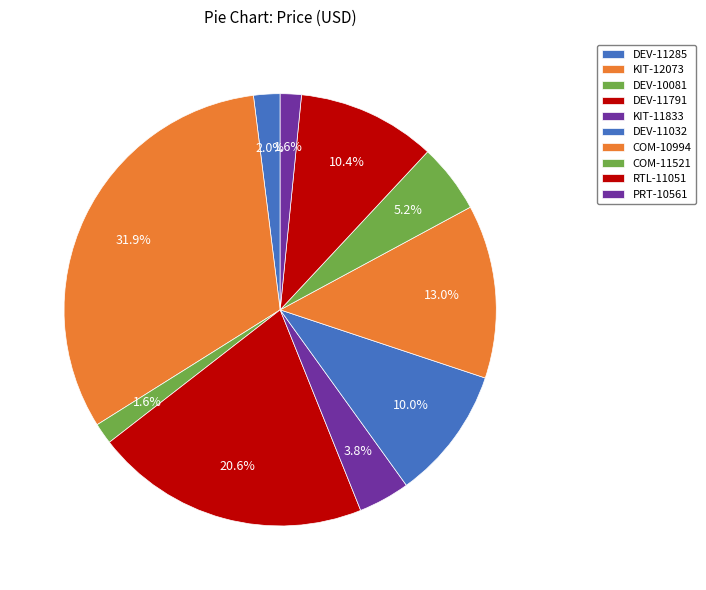

How many slices are in this pie chart?

10